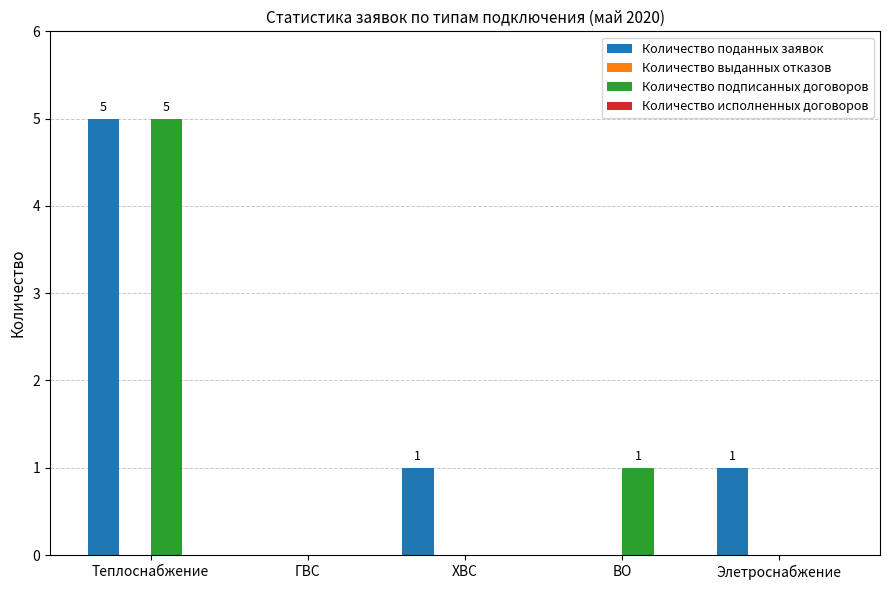

True or false: Количество подписанных договоров has a value of 3 at ХВС.

False